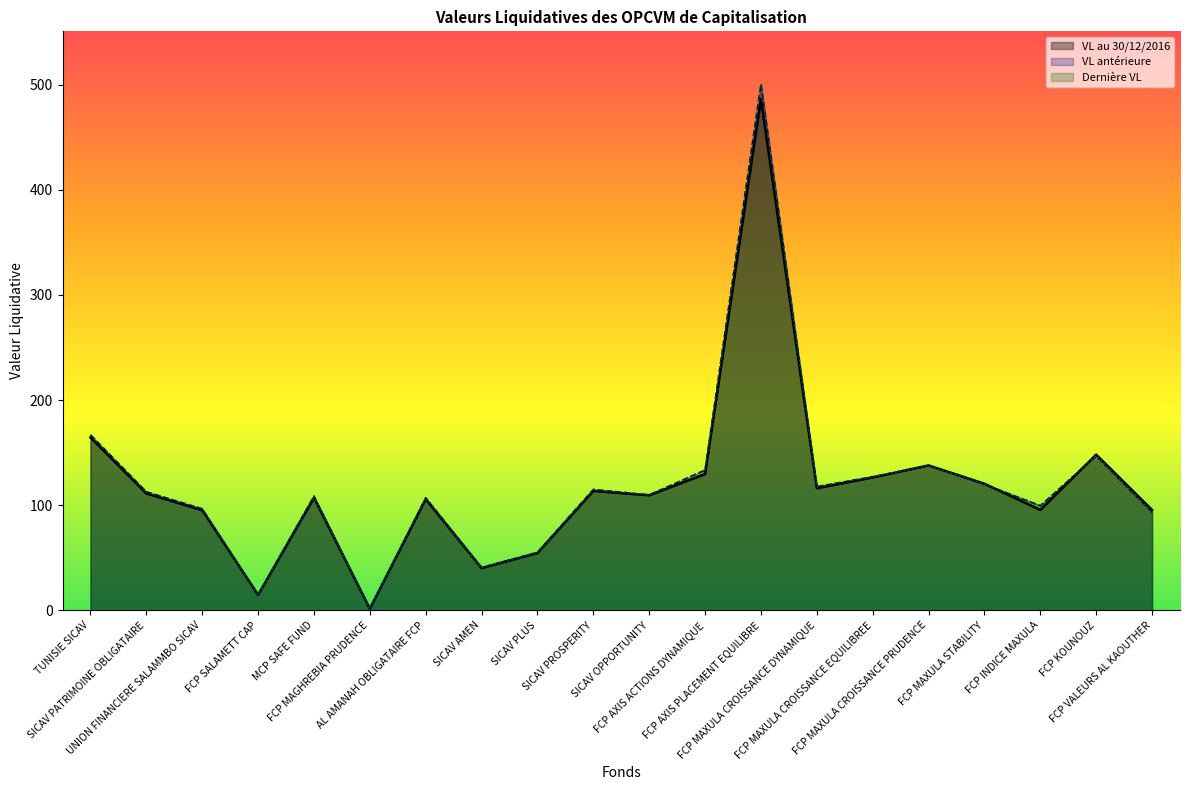

How many times do VL au 30/12/2016 and VL antérieure cross each other?

3